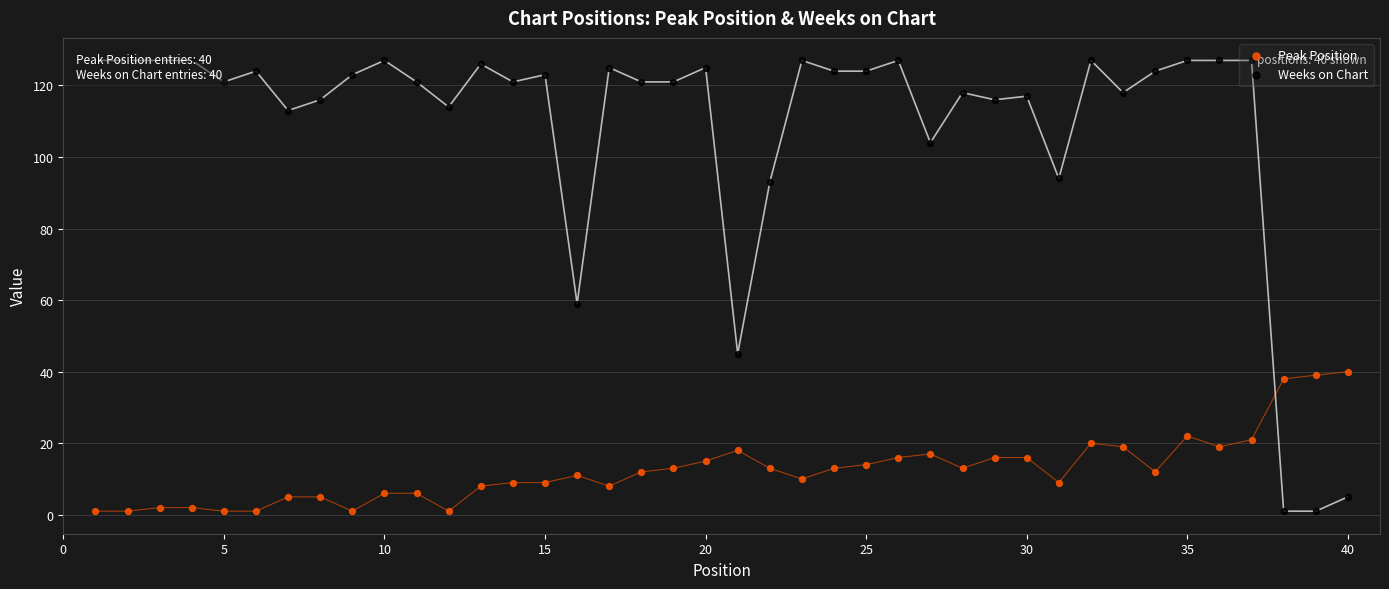

Which series has the widest spread of Y values?

Weeks on Chart